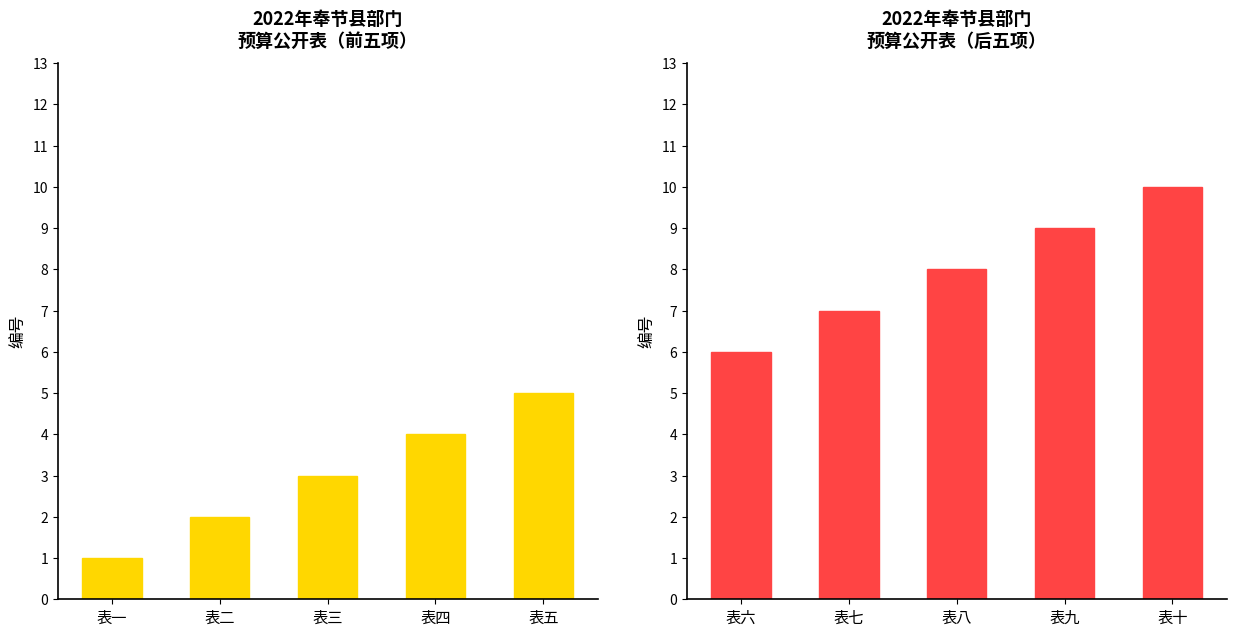

What is the label of the 5th bar from the left?

表五